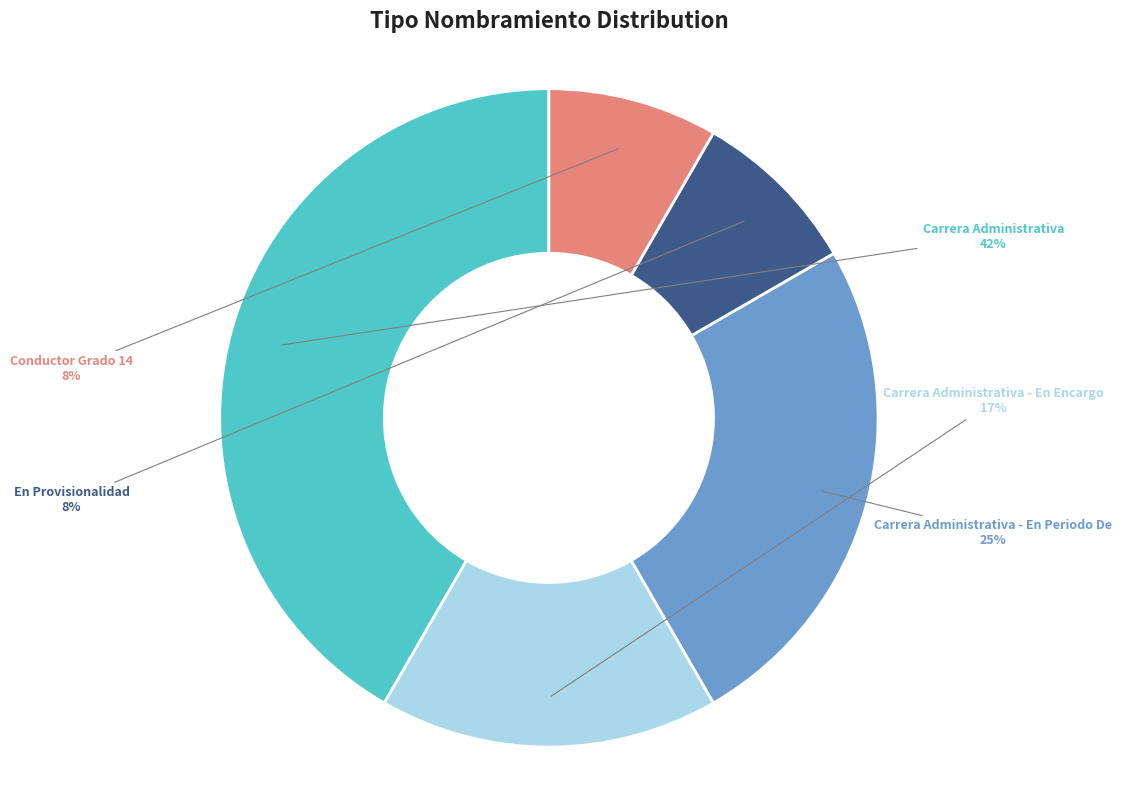

What is the ratio of the value at En Provisionalidad to the value at Carrera Administrativa?

0.2